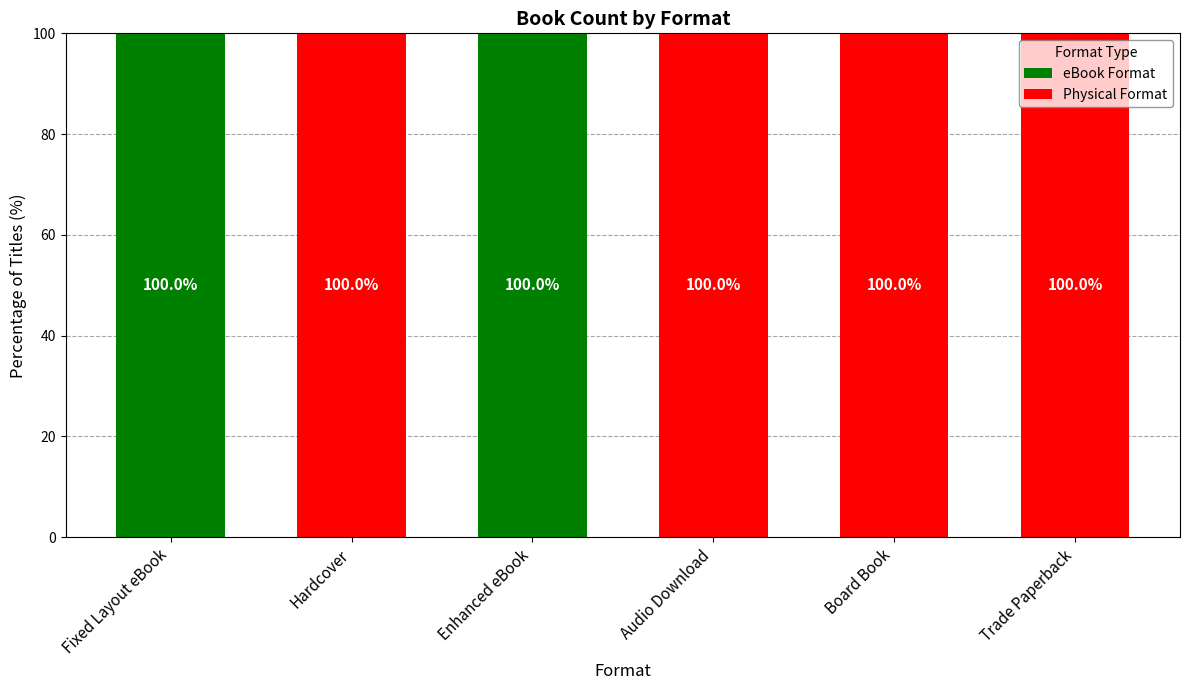

Reading left to right, transcribe the values for eBook Format.

Fixed Layout eBook=100	Hardcover=0	Enhanced eBook=100	Audio Download=0	Board Book=0	Trade Paperback=0